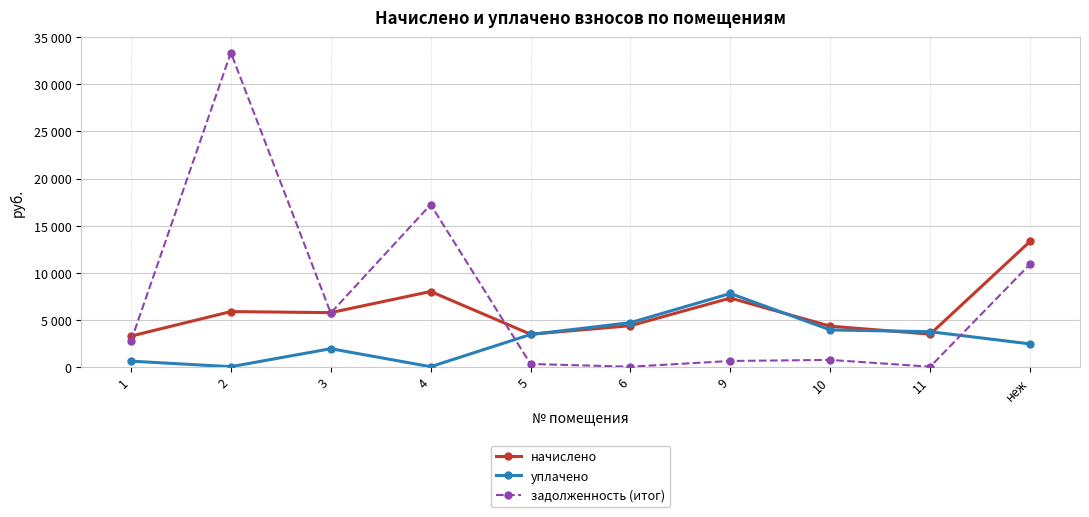

Between 4 and неж, which series saw the biggest shift?

задолженность (итог)